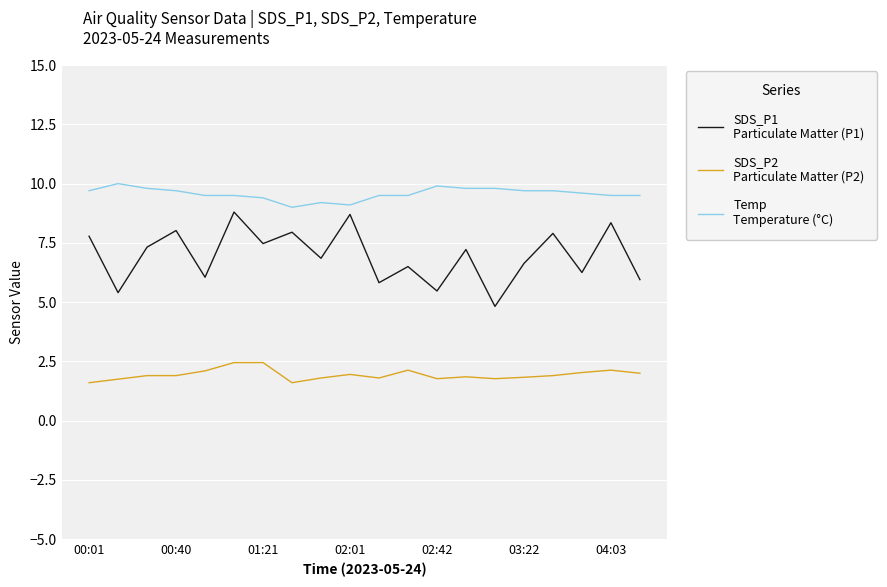

What is the minimum value shown in the chart?

1.6